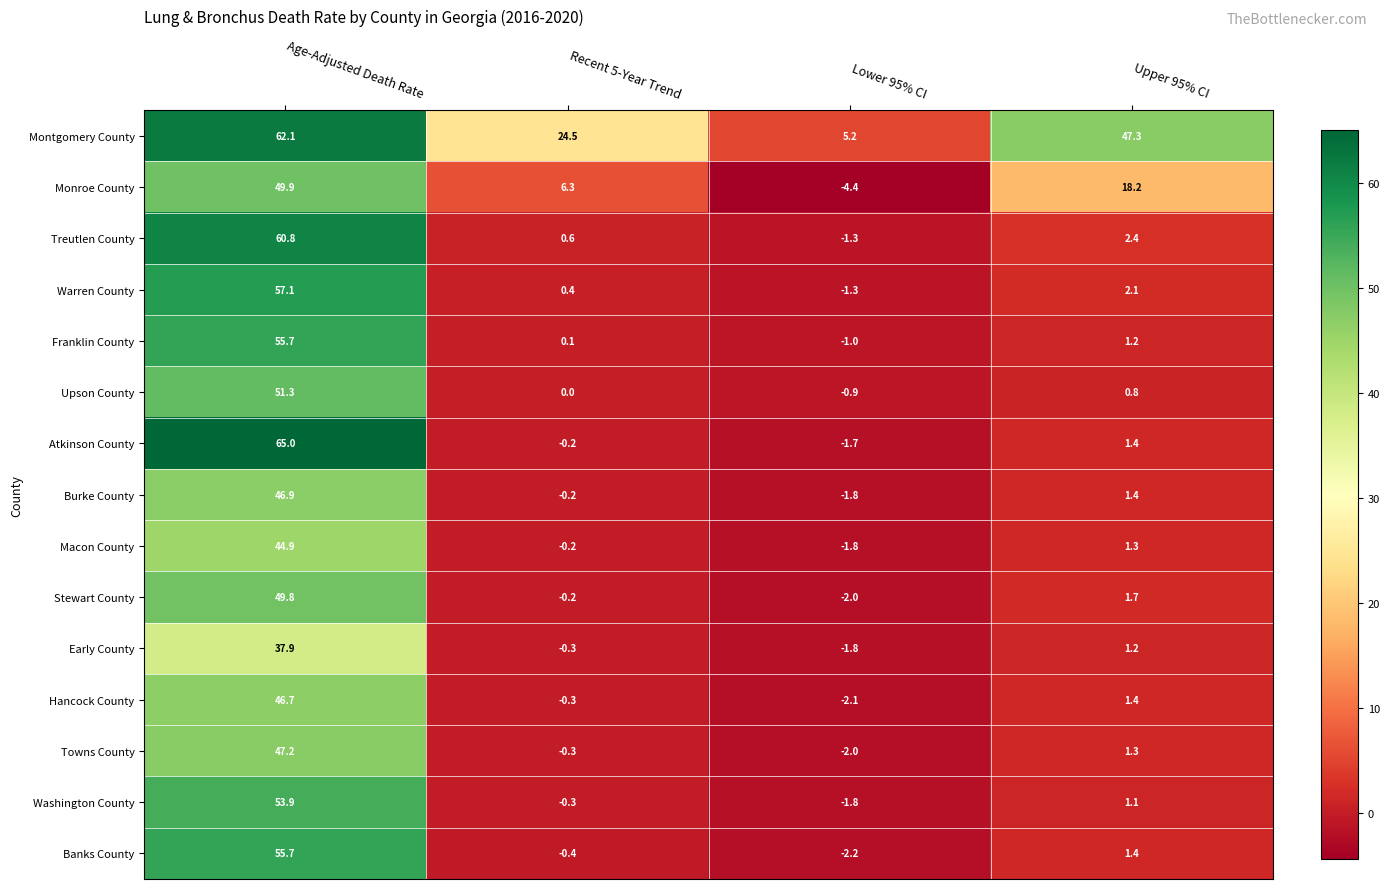

Between Age-Adjusted Death Rate and Lower 95% CI, which series saw the biggest shift?

Atkinson County